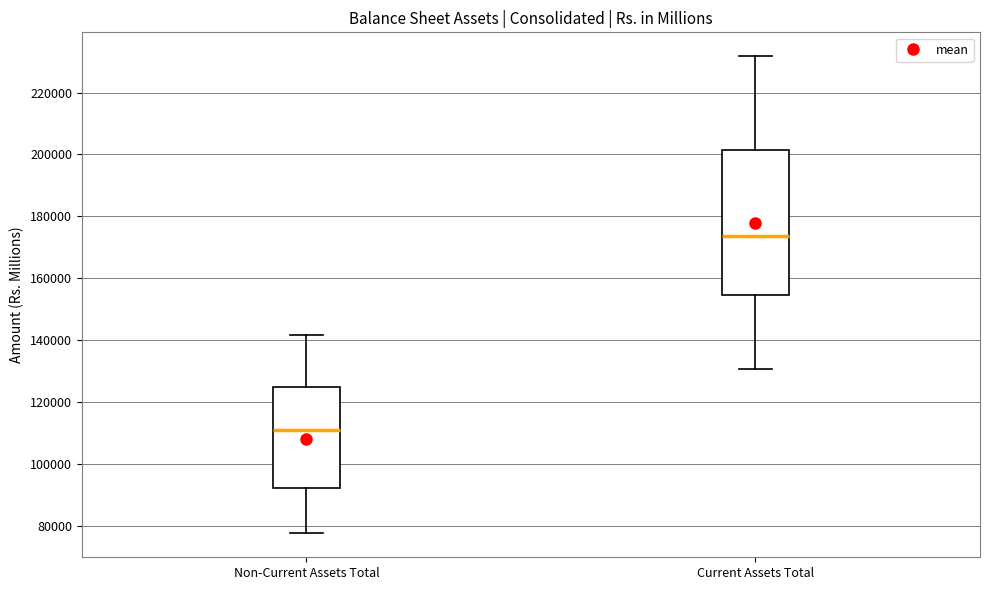

Which box's median line is the highest?

Current Assets Total